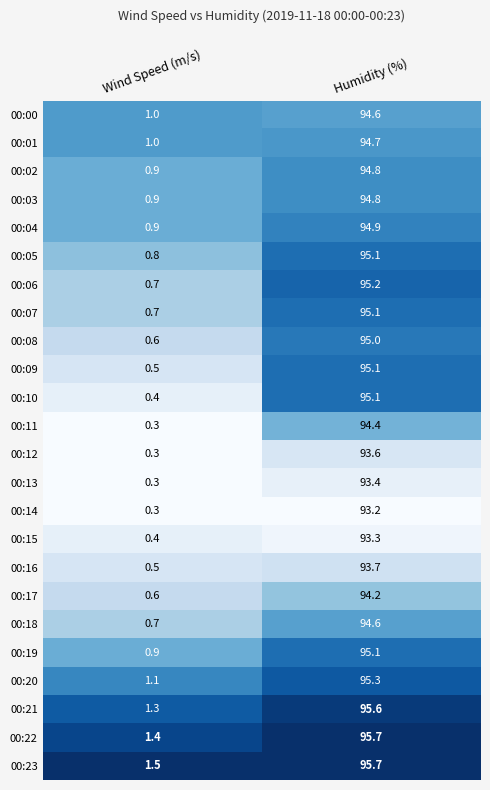

The value of 00:22 at Humidity (%) is 166.3. True or false?

False